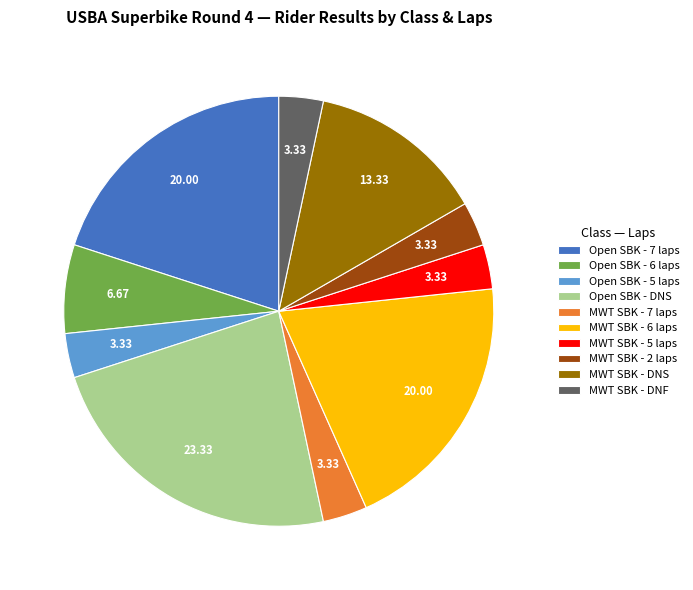

Is the sum of MWT SBK - DNS and MWT SBK - DNF greater than half?

No